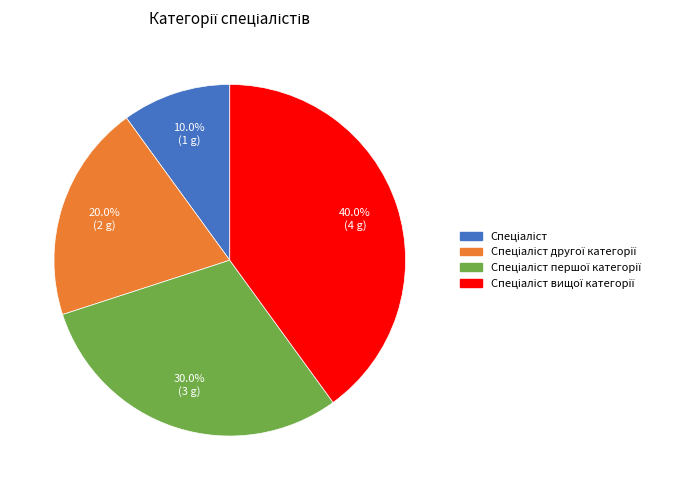

Is there any slice that represents more than half of the pie?

No